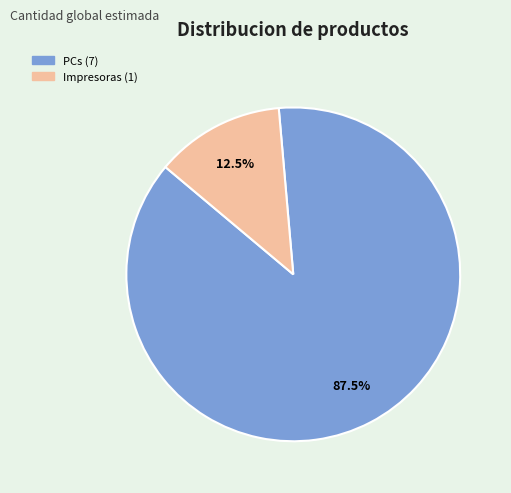

What is the smallest slice in the pie chart?

Impresoras (1)